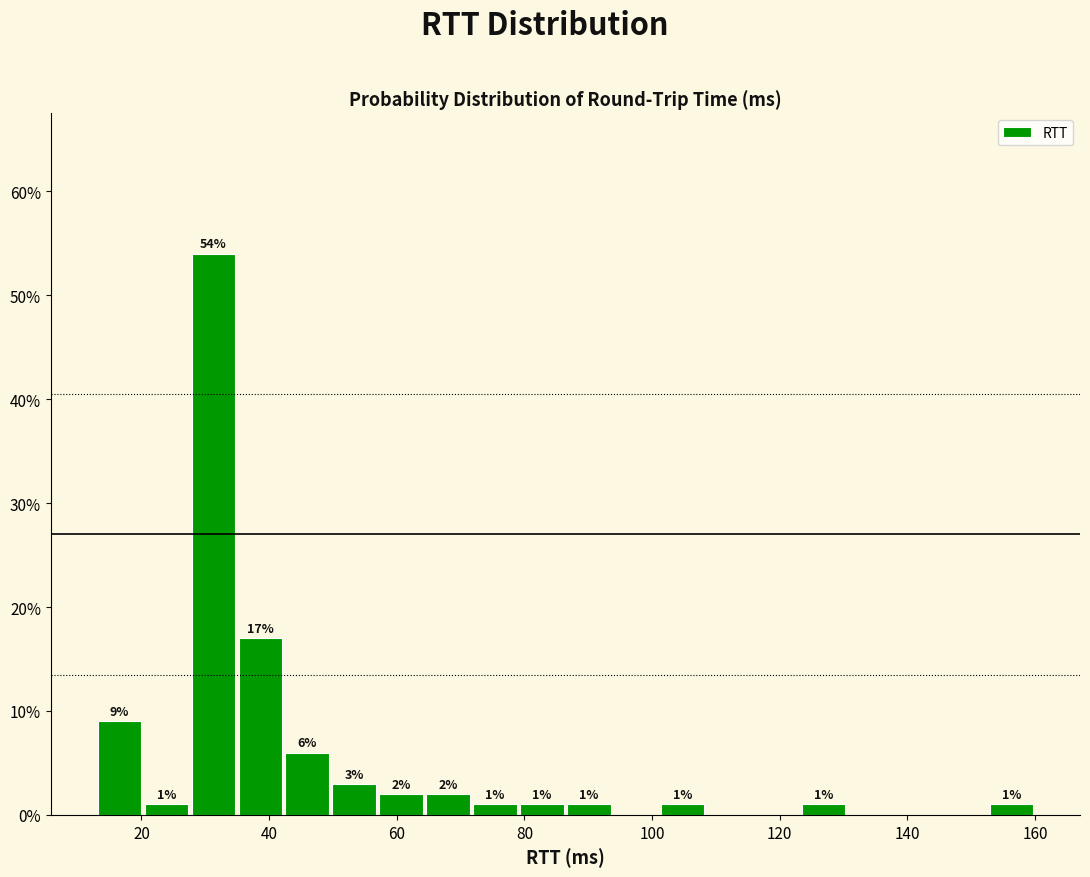

Read against the x-axis, roughly where is the centre of the tallest bar?

32